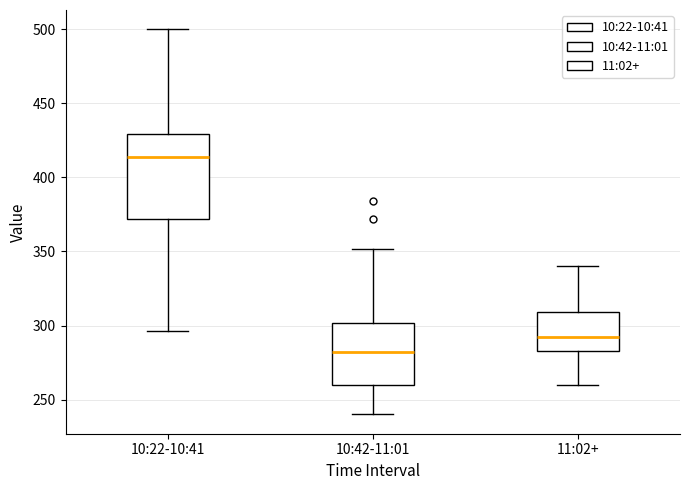

Reading left to right, transcribe this box plot: for each box, give where its median line is, the range the box spans, and where its two whiskers end, as read against the y-axis. The values are not printed on the chart, so give them approximately, as read against the axis.

10:22-10:41: median 415, box 370 to 430, whiskers 295 to 500
10:42-11:01: median 280, box 260 to 300, whiskers 240 to 350
11:02+: median 290, box 285 to 310, whiskers 260 to 340